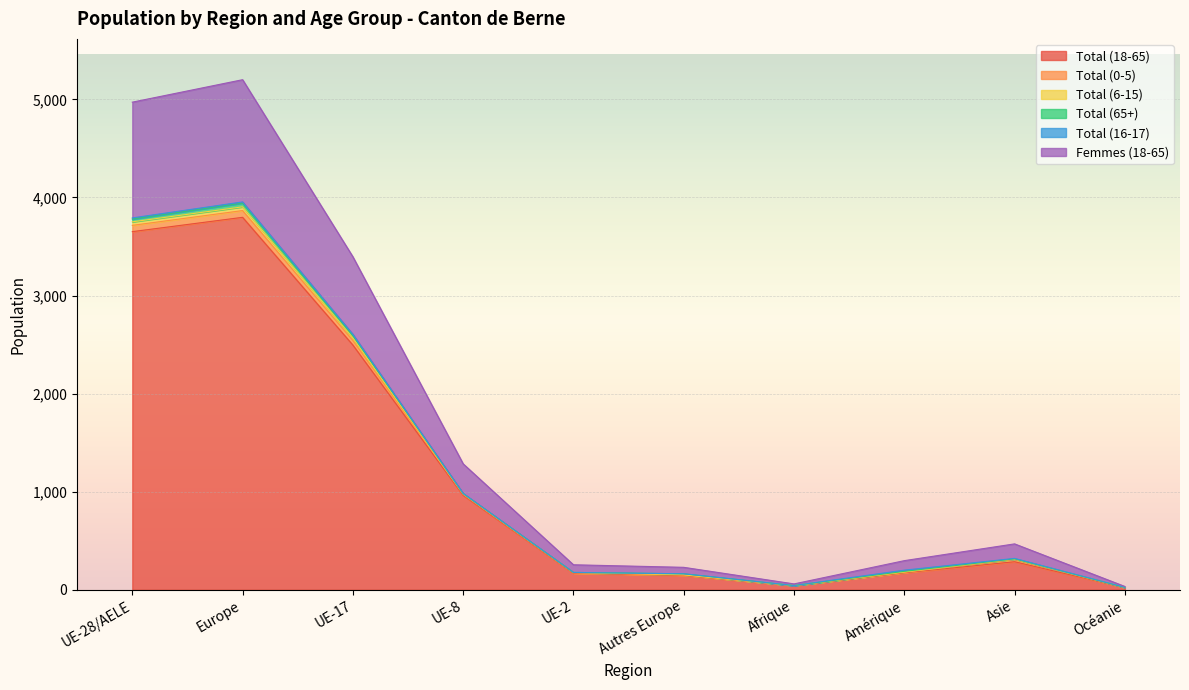

True or false: Femmes (18-65) and Total (18-65) intersect in this chart.

False